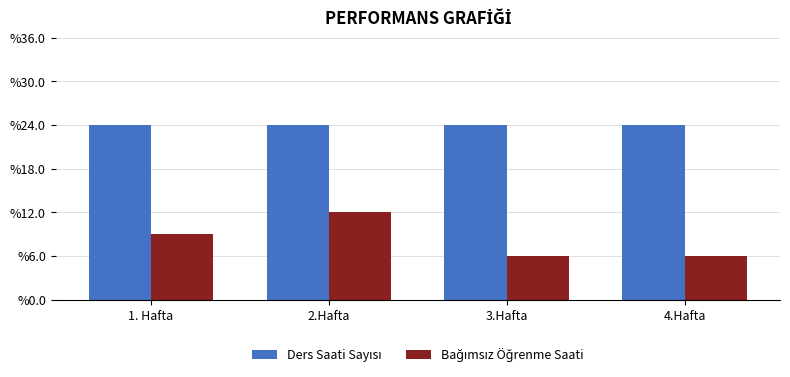

Reading left to right, list all the values displayed in this chart.

Ders Saati Sayısı: 8	8	8	8
Bağımsız Öğrenme Saati: 3	4	2	2